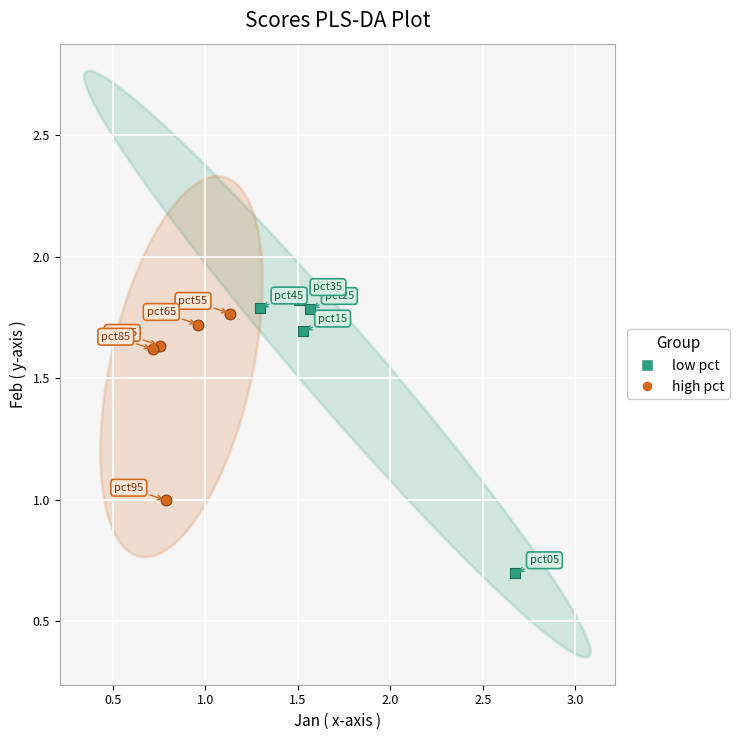

Which series reaches the minimum Y coordinate?

low pct